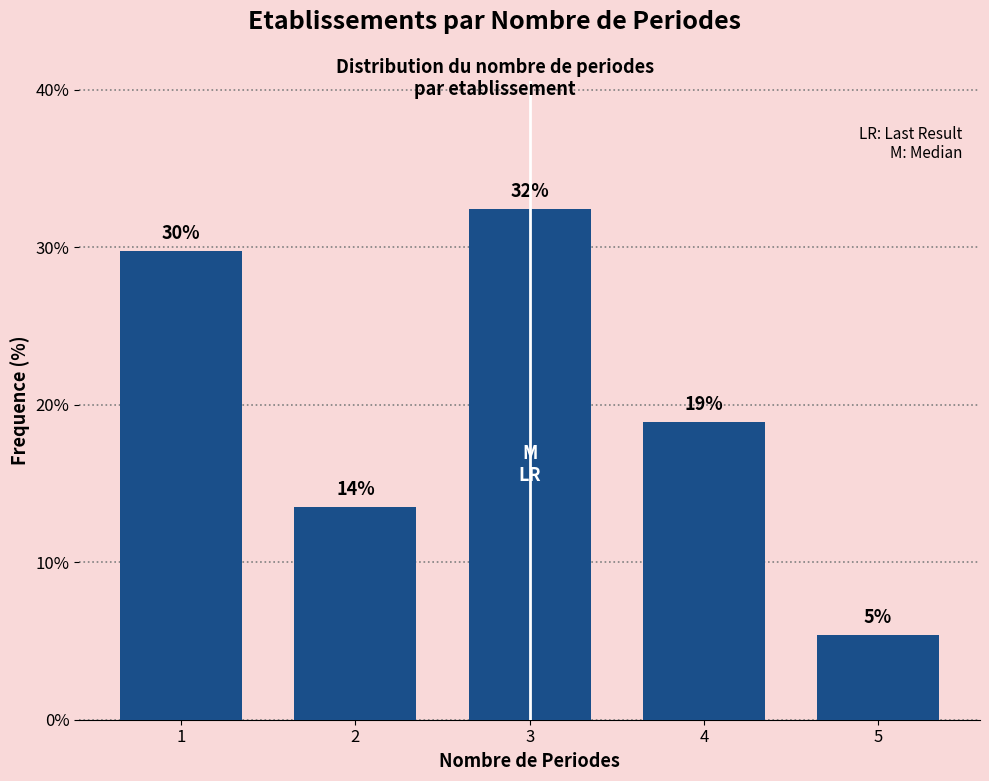

Are the bars horizontal?

No